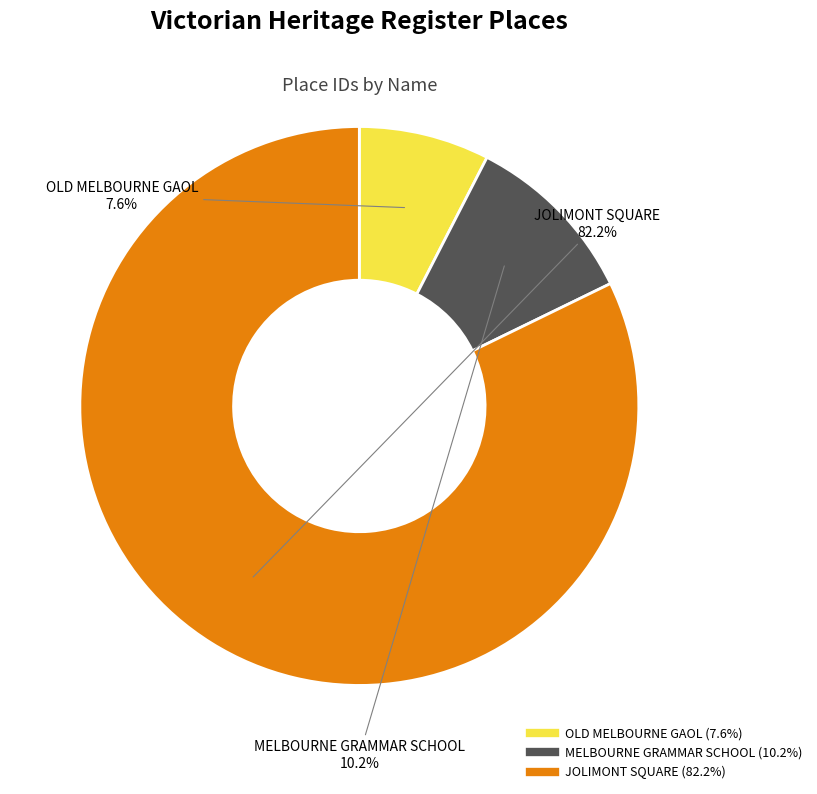

Does JOLIMONT SQUARE represent more than half of the total?

Yes